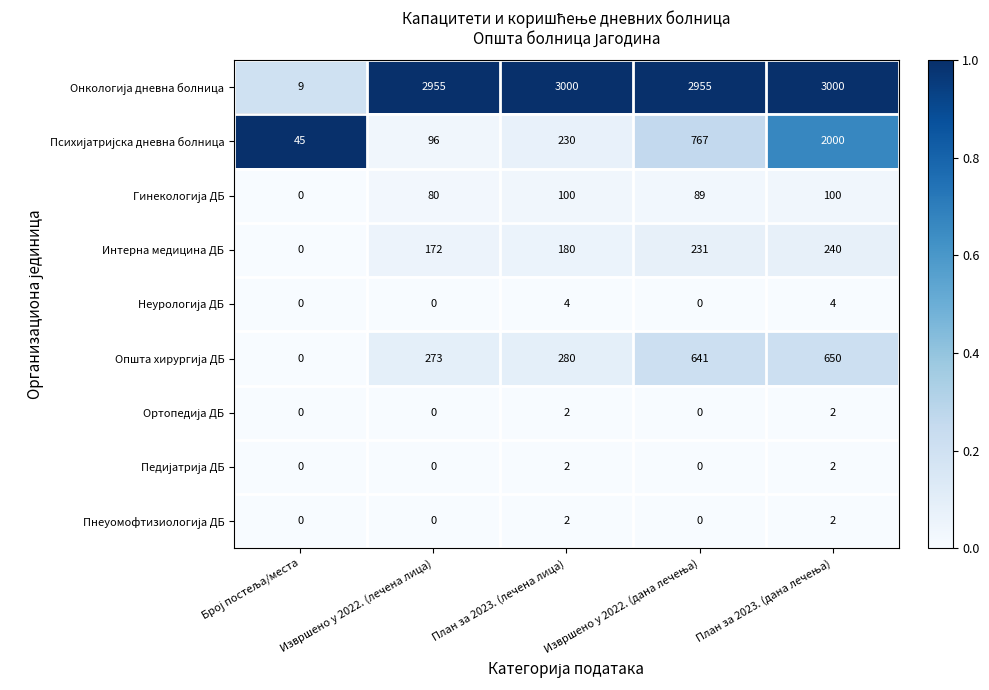

What is the maximum value shown in the chart?

3000